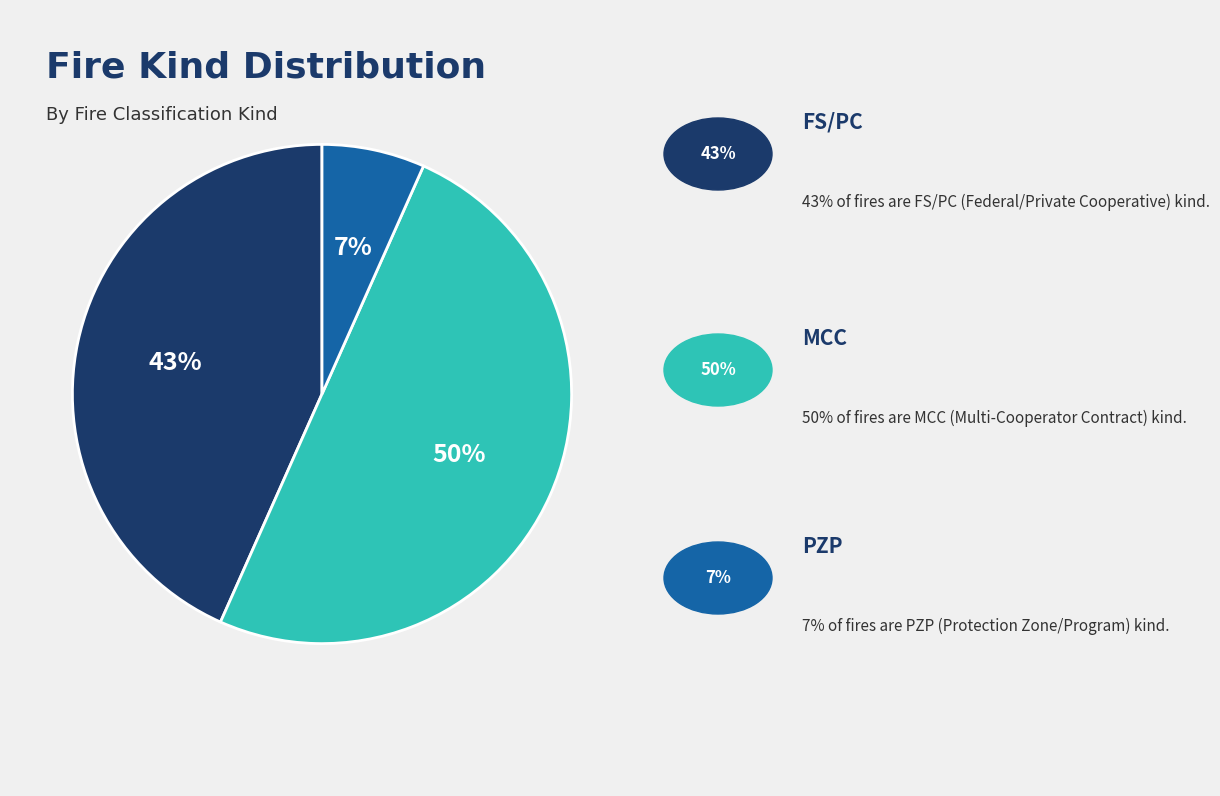

To the nearest percent, what is the difference between the largest and smallest slice percentages?

43%